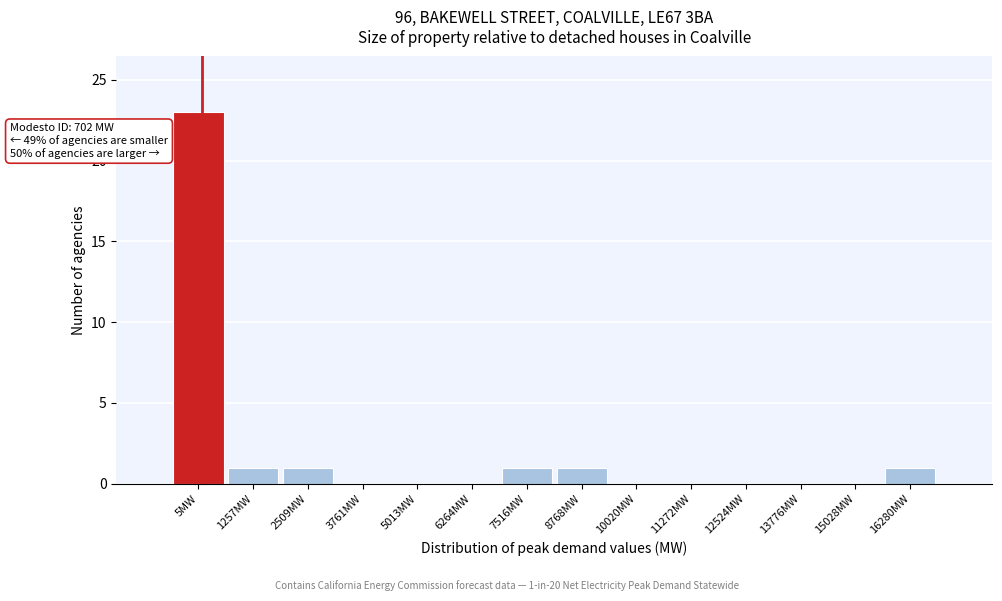

Reading right to left, list all the values displayed in this chart.

16280MW=1	15028MW=0	13776MW=0	12524MW=0	11272MW=0	10020MW=0	8768MW=1	7516MW=1	6264MW=0	5013MW=0	3761MW=0	2509MW=1	1257MW=1	5MW=23